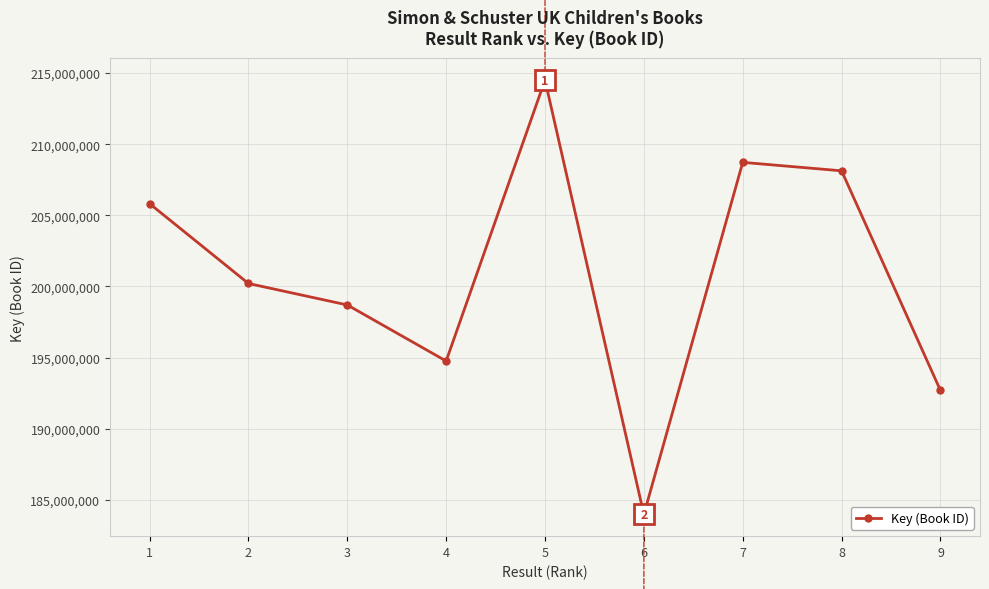

Does the chart have visible grid lines?

Yes